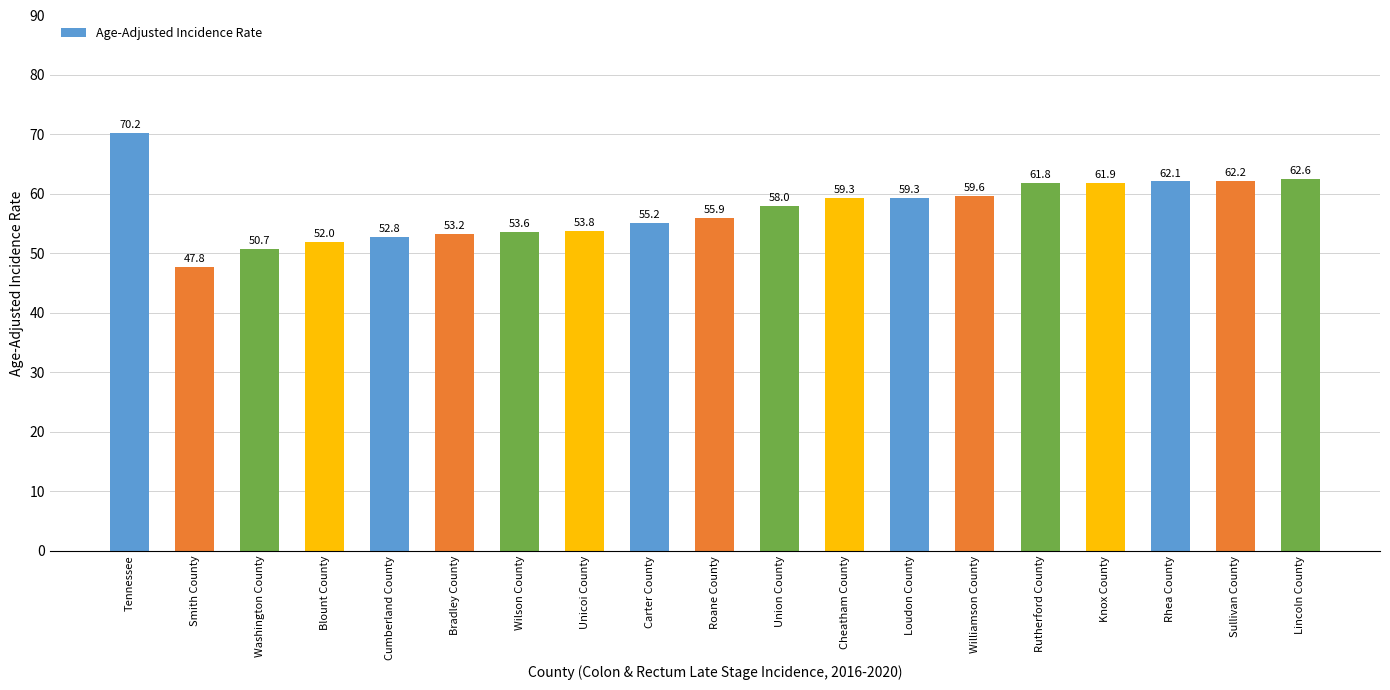

What is the average value?

57.5